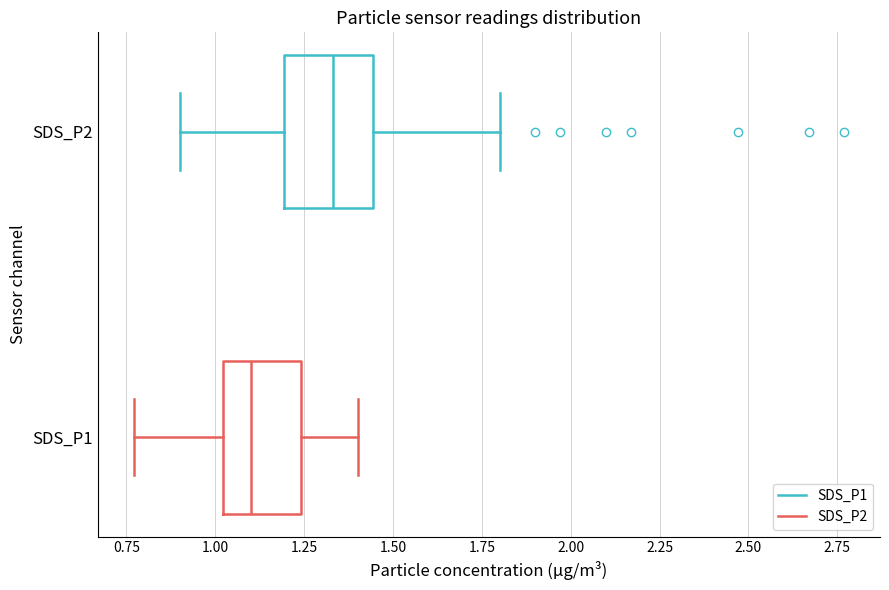

Which box has the furthest to the right median line?

SDS_P2